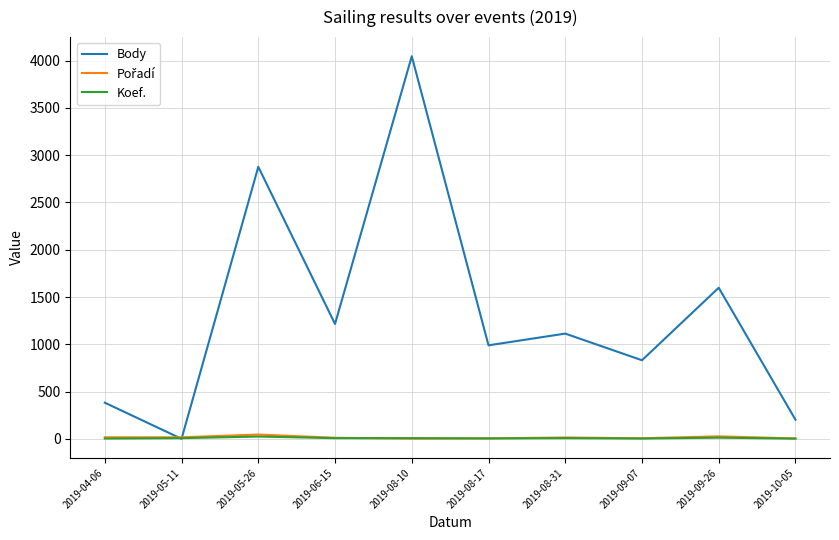

At which label is Body closest to 2023?

2019-09-26